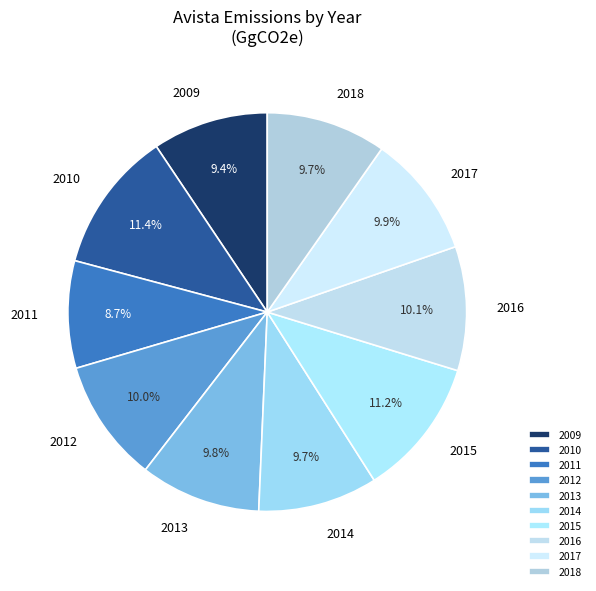

Between 2016 and 2009, which is larger?

2016